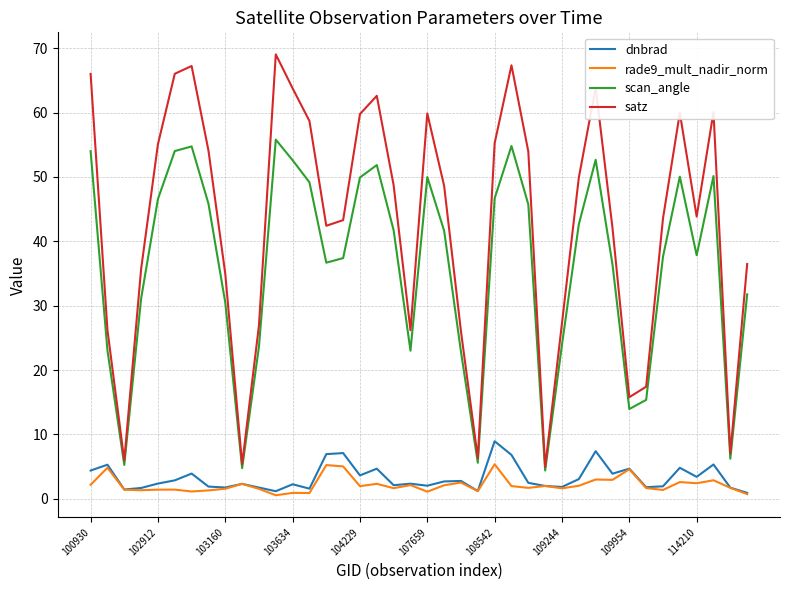

Rank the series by their maximum value, from highest to lowest.

satz, scan_angle, dnbrad, rade9_mult_nadir_norm